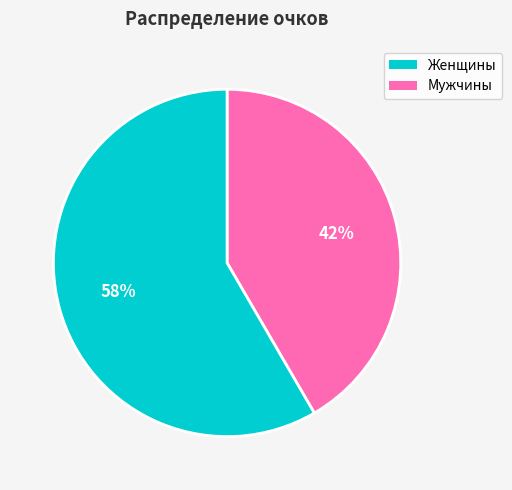

To the nearest percent, what is the average slice percentage?

50%